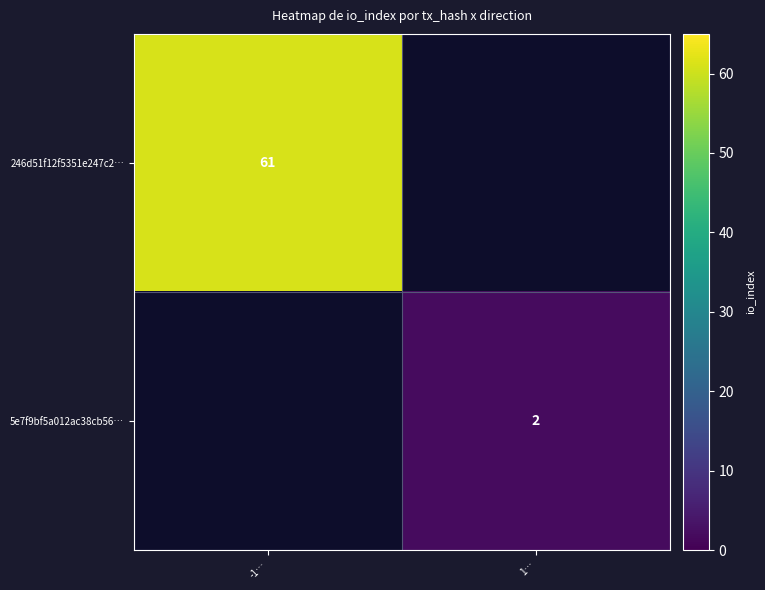

What is the smallest value displayed?

2.0